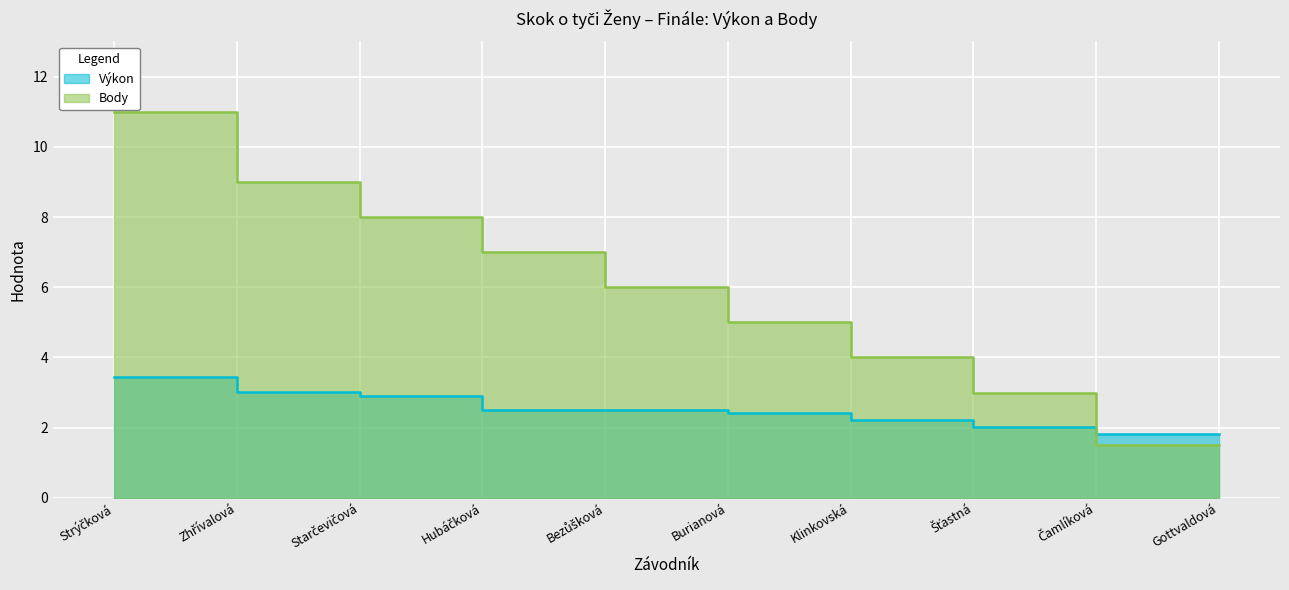

What is the label of the 9th point from the left?

Čamlíková